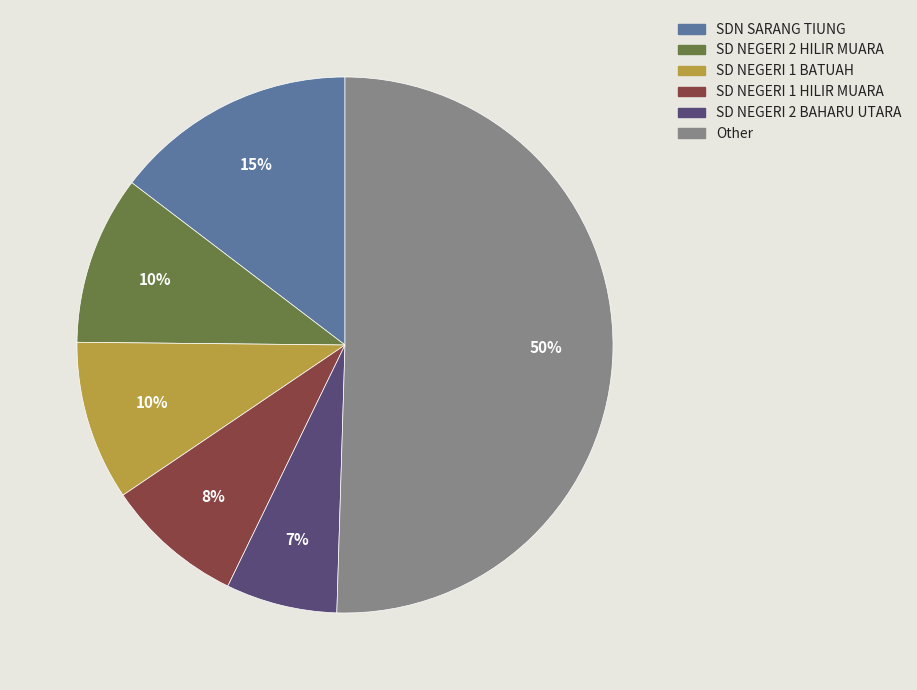

To the nearest percent, what is the average slice percentage?

17%